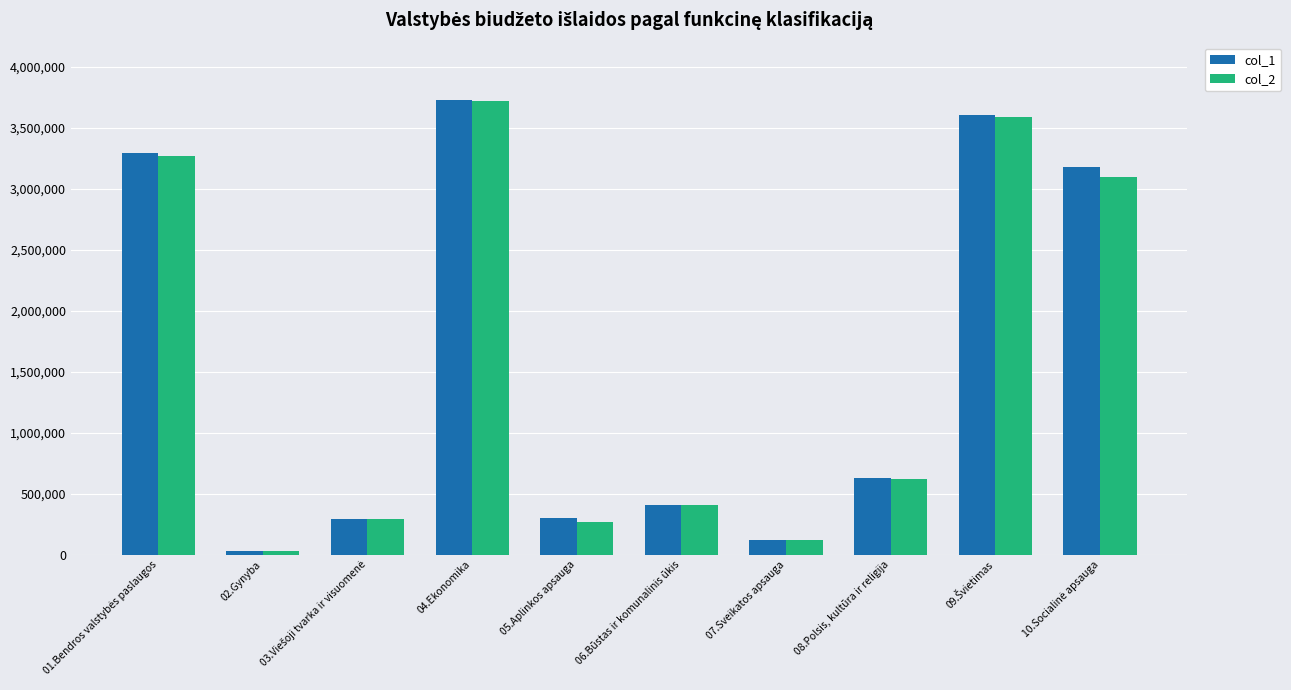

Which category has the lowest value across all series?

02.Gynyba